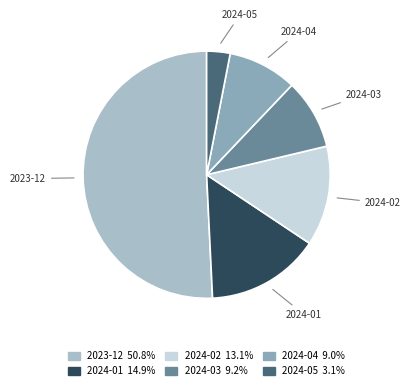

Which category accounts for the majority?

2023-12